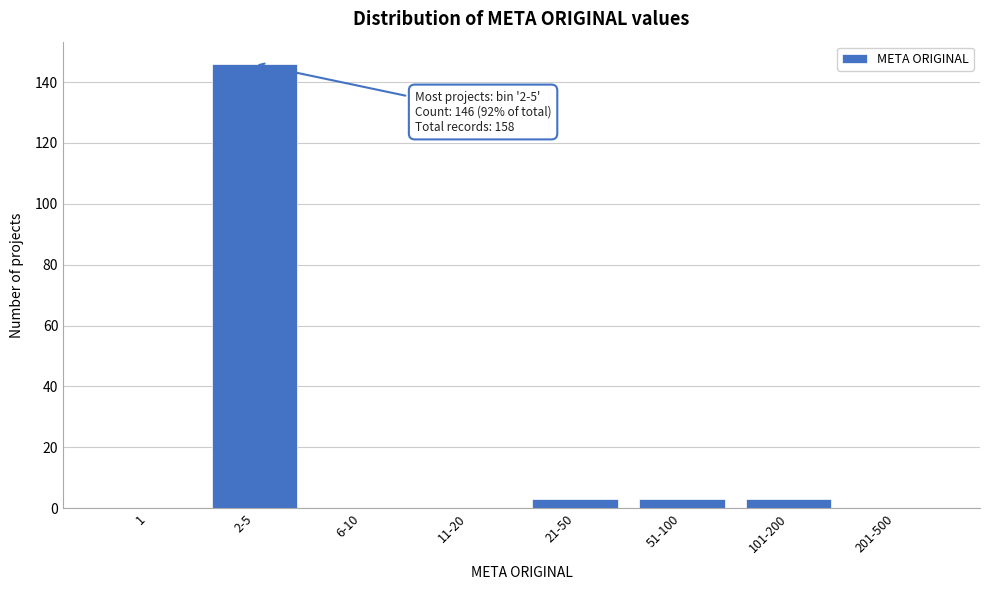

Reading left to right, extract all data points from this chart.

1=0	2-5=146	6-10=0	11-20=0	21-50=3	51-100=3	101-200=3	201-500=0